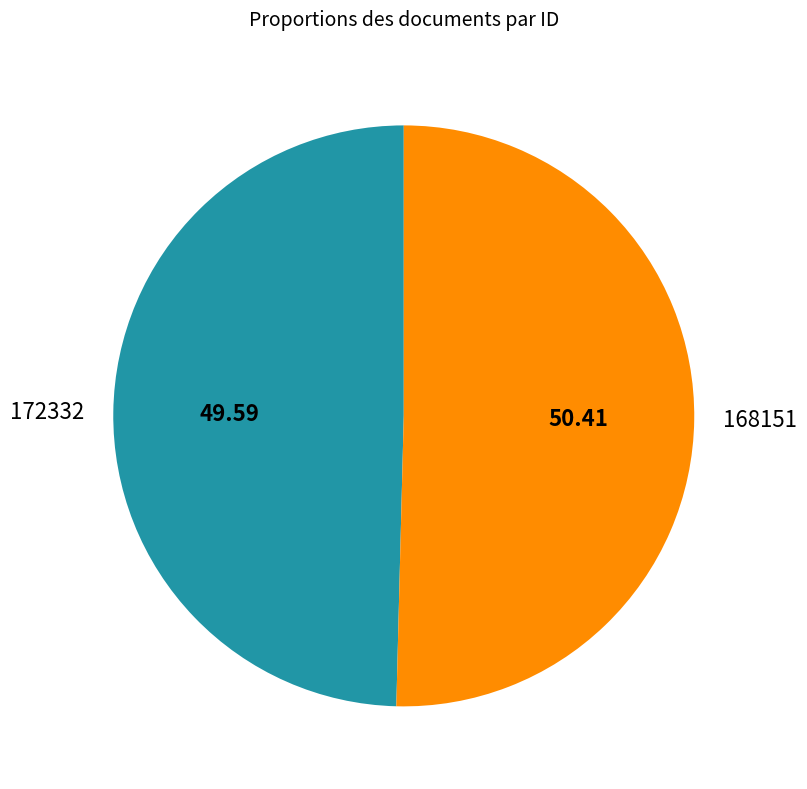

True or false: 168151 accounts for 42% of the total.

False